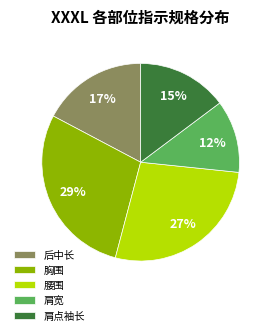

To the nearest percent, what portion does 腰围 represent?

27%